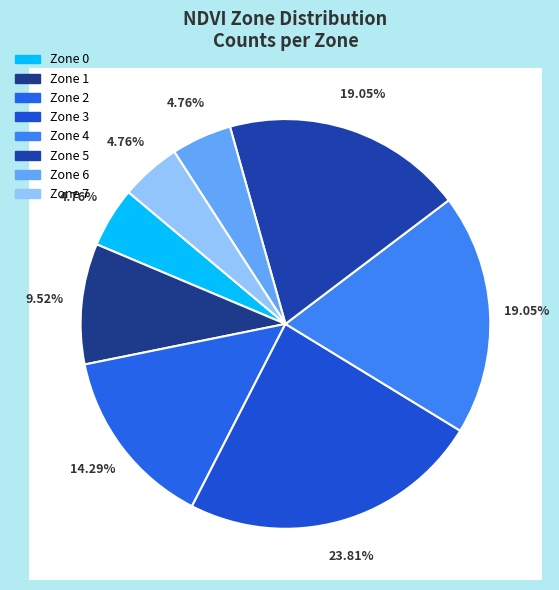

What percentage do Zone 0 and Zone 5 together represent?

23.8%